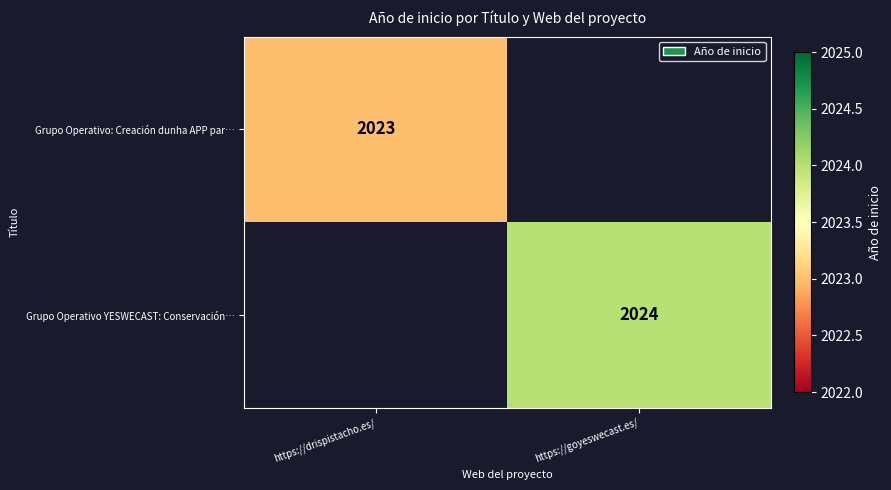

The value of Grupo Operativo: Creación dunha APP par… at https://drispistacho.es/ is 2023. True or false?

True